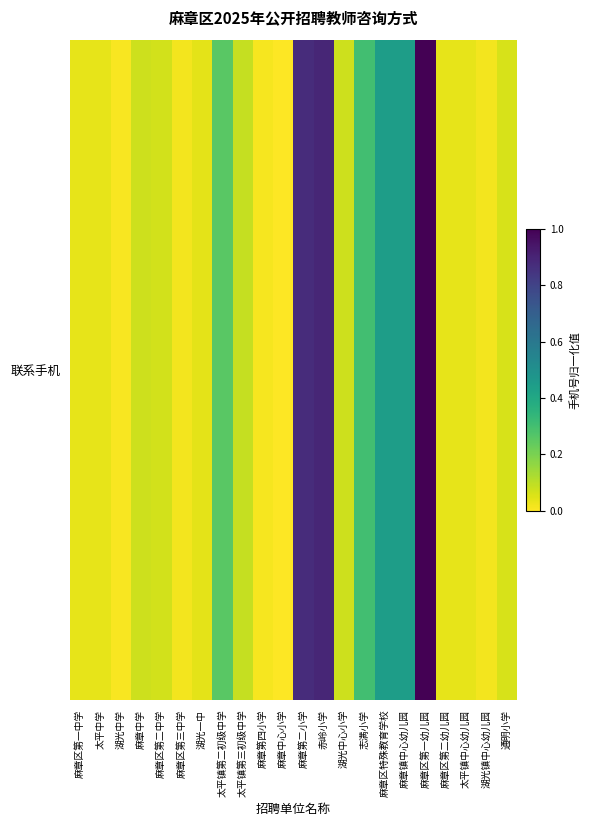

True or false: the data shows 0.6 at 赤岭小学.

False